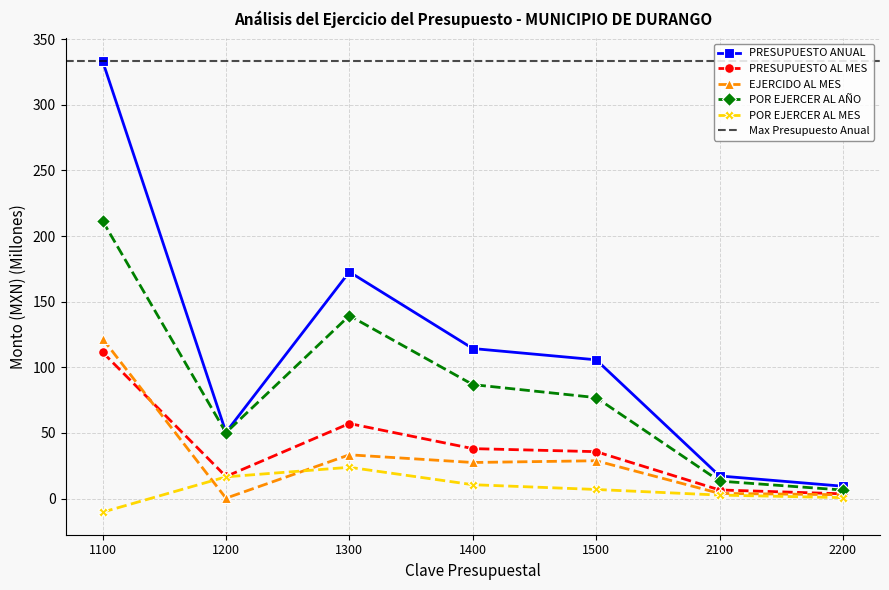

How many data points does each series have?

7